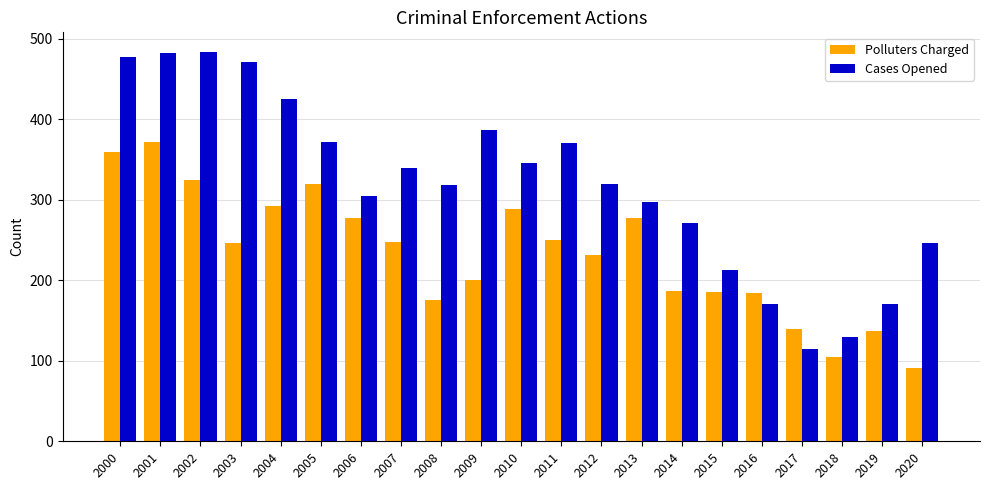

What are all the series names shown in the legend?

Polluters Charged, Cases Opened